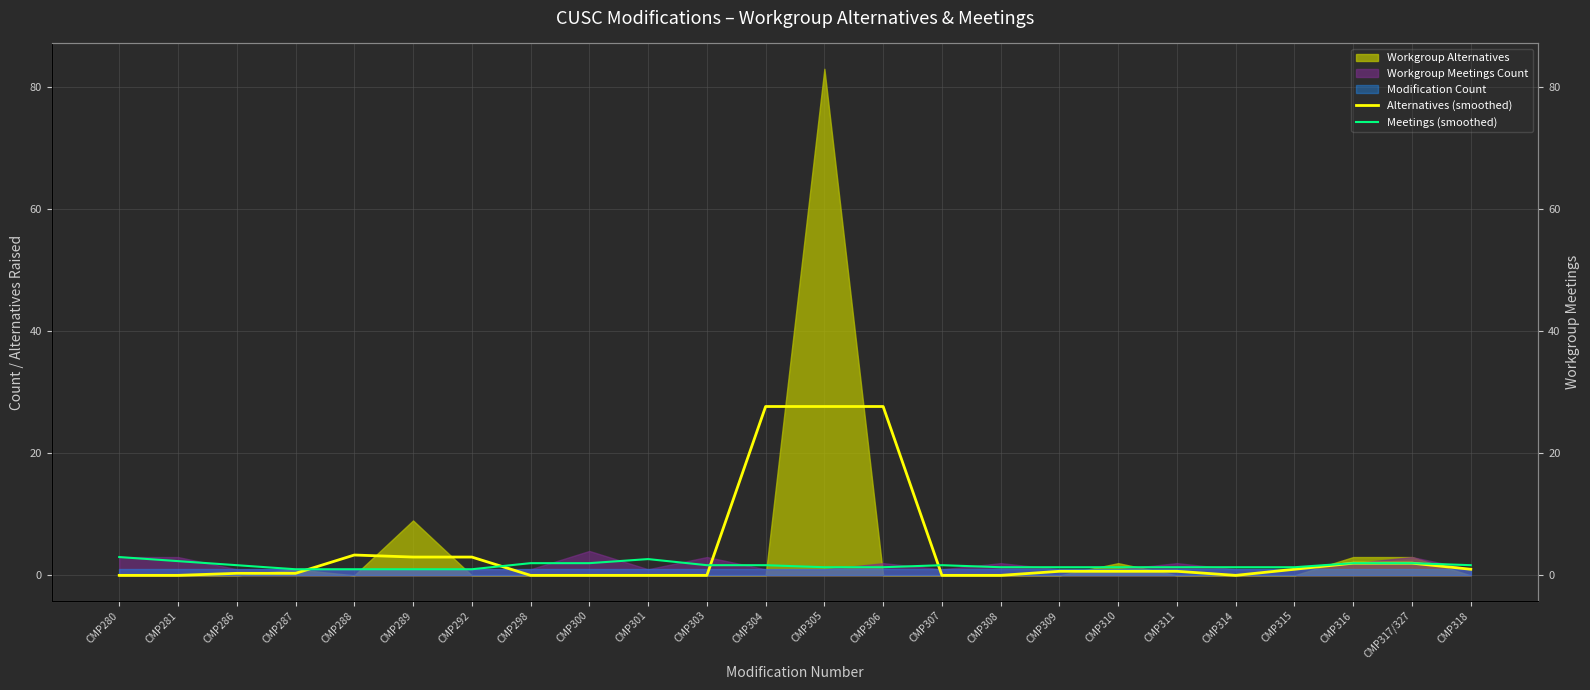

Reading left to right, what are all the values shown in this chart?

Alternatives (smoothed): CMP280=0.0	CMP281=0.0	CMP286=0.3	CMP287=0.3	CMP288=3.3	CMP289=3.0	CMP292=3.0	CMP298=0.0	CMP300=0.0	CMP301=0.0	CMP303=0.0	CMP304=27.7	CMP305=27.7	CMP306=27.7	CMP307=0.0	CMP308=0.0	CMP309=0.7	CMP310=0.7	CMP311=0.7	CMP314=0.0	CMP315=1.0	CMP316=2.0	CMP317/327=2.0	CMP318=1.0
Meetings (smoothed): CMP280=3.0	CMP281=2.3	CMP286=1.7	CMP287=1.0	CMP288=1.0	CMP289=1.0	CMP292=1.0	CMP298=2.0	CMP300=2.0	CMP301=2.7	CMP303=1.7	CMP304=1.7	CMP305=1.3	CMP306=1.3	CMP307=1.7	CMP308=1.3	CMP309=1.3	CMP310=1.3	CMP311=1.3	CMP314=1.3	CMP315=1.3	CMP316=2.0	CMP317/327=2.0	CMP318=1.7